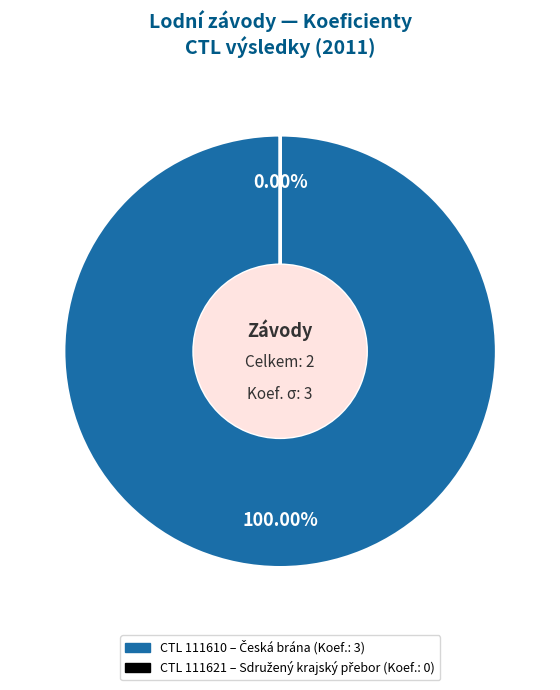

To the nearest percent, what is the difference between the 111610 and 111621 slice percentages?

100%